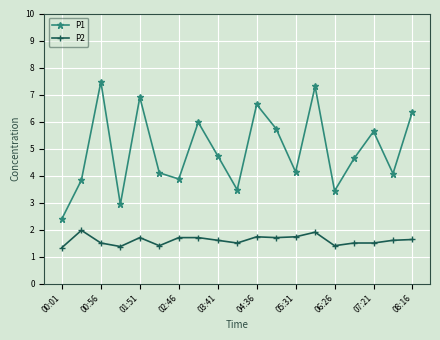

Which series has the largest range (max minus min)?

P1